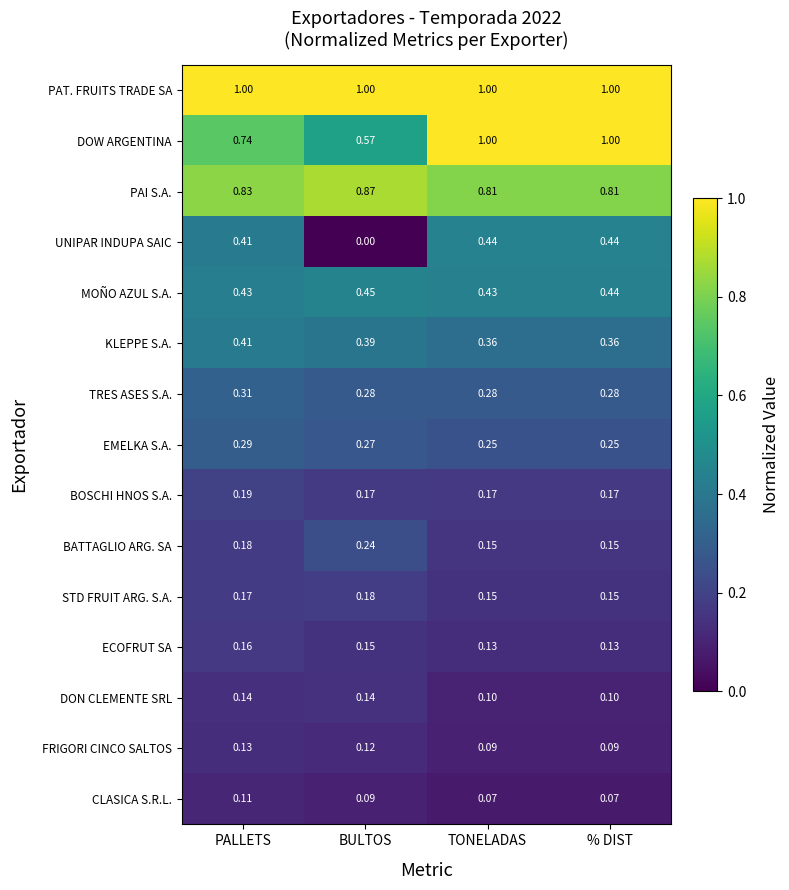

At which category is the sum across all series the highest?

PALLETS